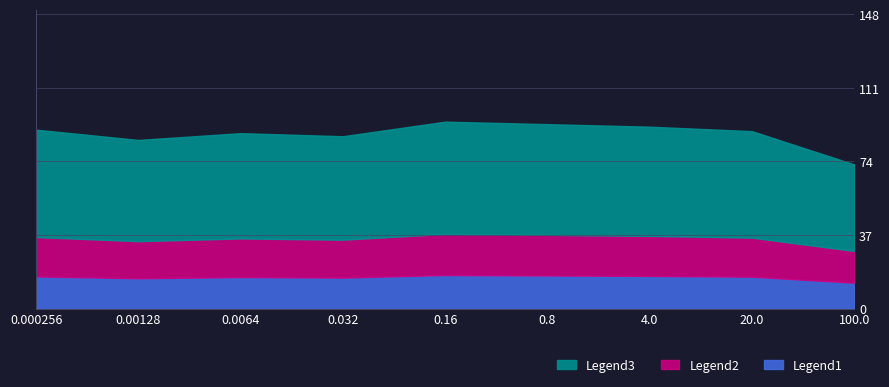

How many distinct data groups are displayed?

1